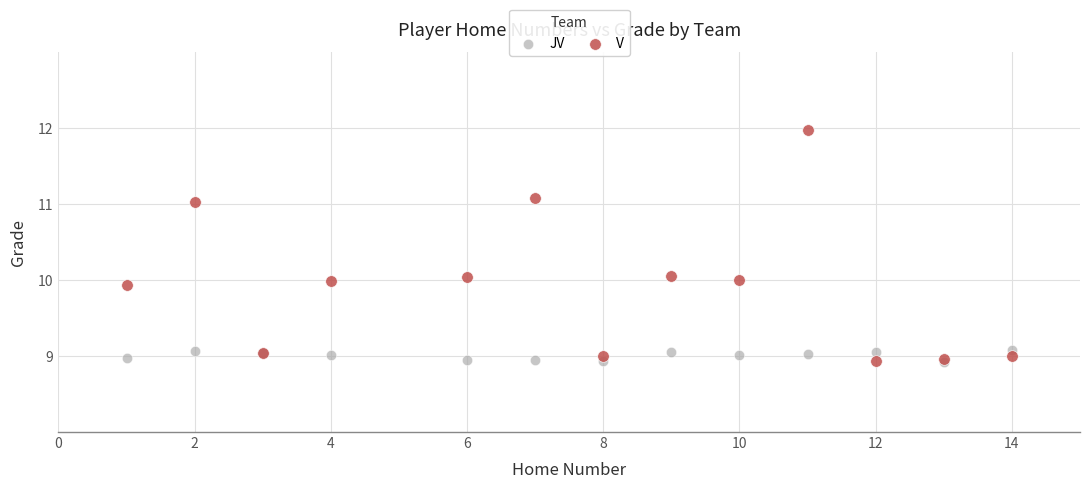

Which series has the largest Y range (max minus min)?

V